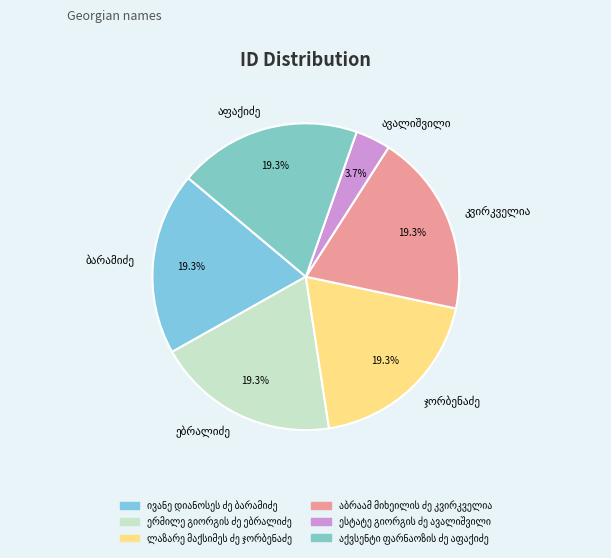

True or false: ერმილე გიორგის ძე ებრალიძე accounts for 19% of the total.

True